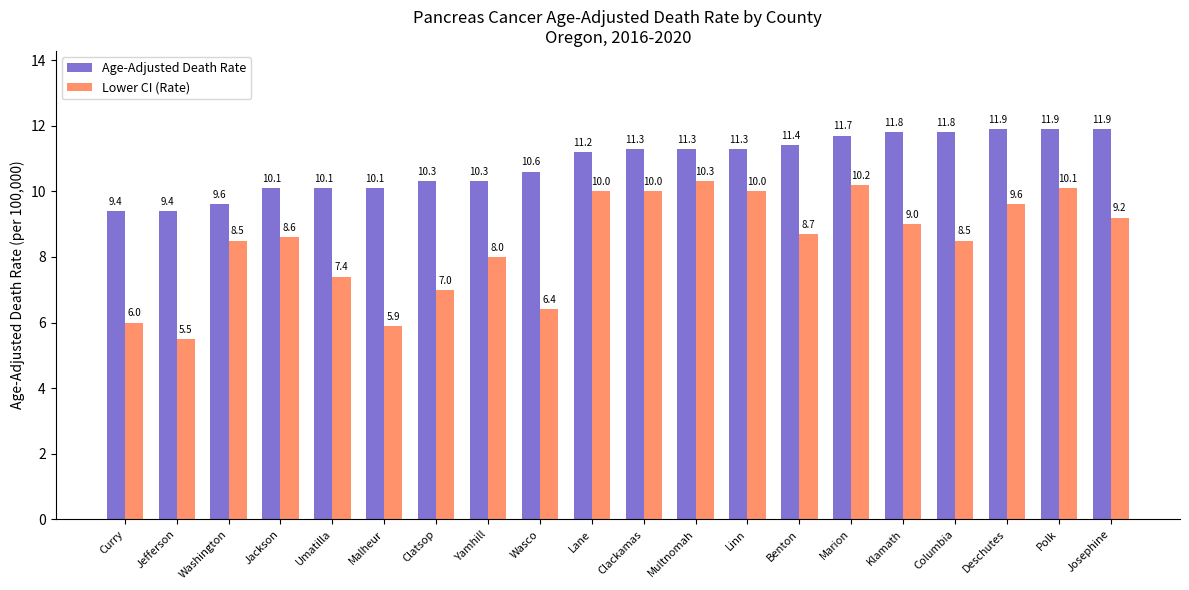

What position from the right is Marion?

6